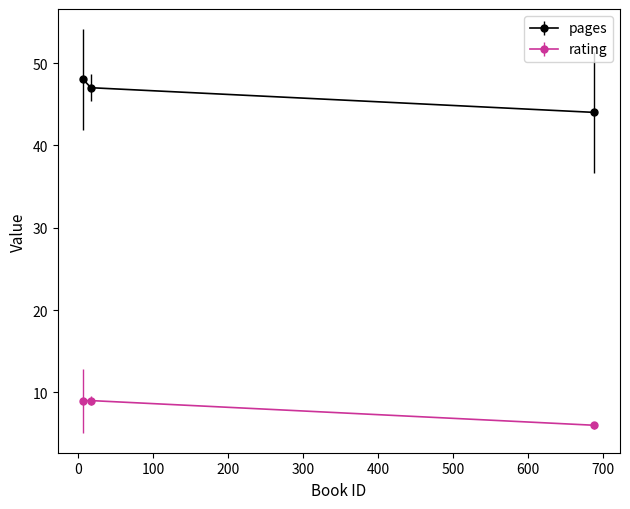

Reading left to right, transcribe all the data shown in this chart.

pages: 48	47	44
rating: 9	9	6